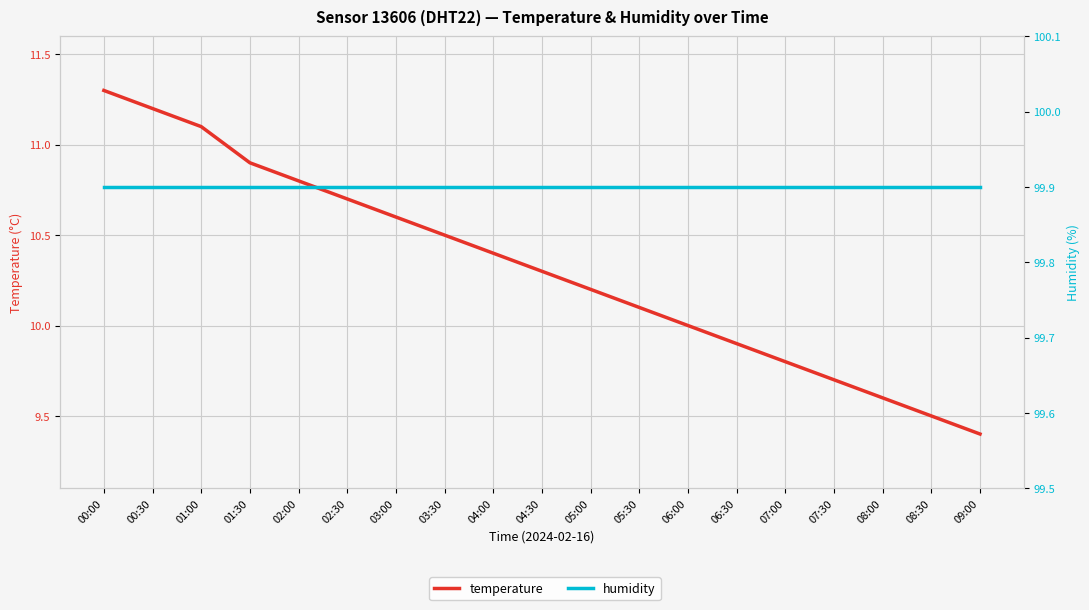

What are all the series names shown in the legend?

temperature, humidity